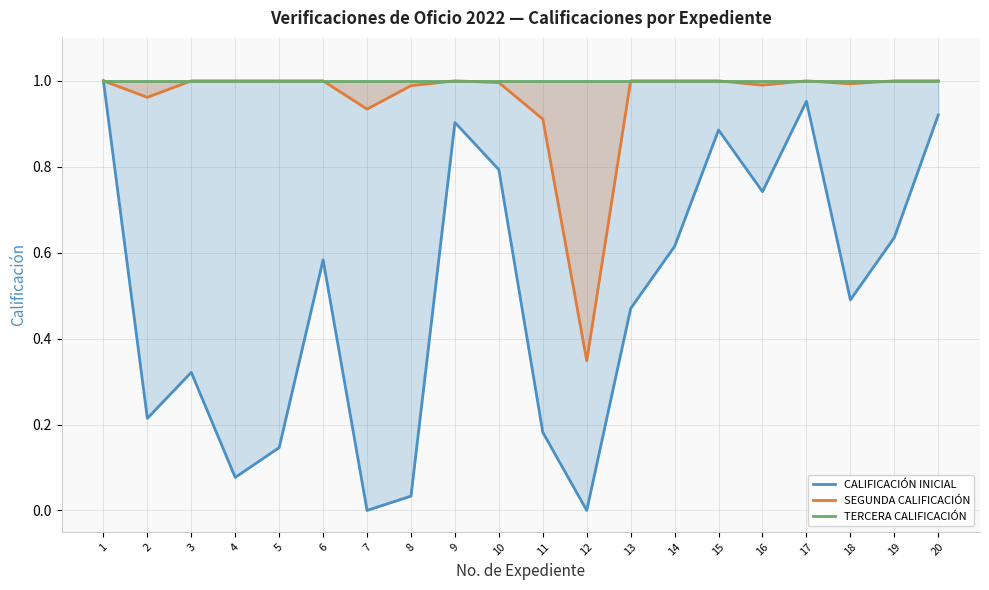

How many interior local valleys does the CALIFICACIÓN INICIAL series have?

6